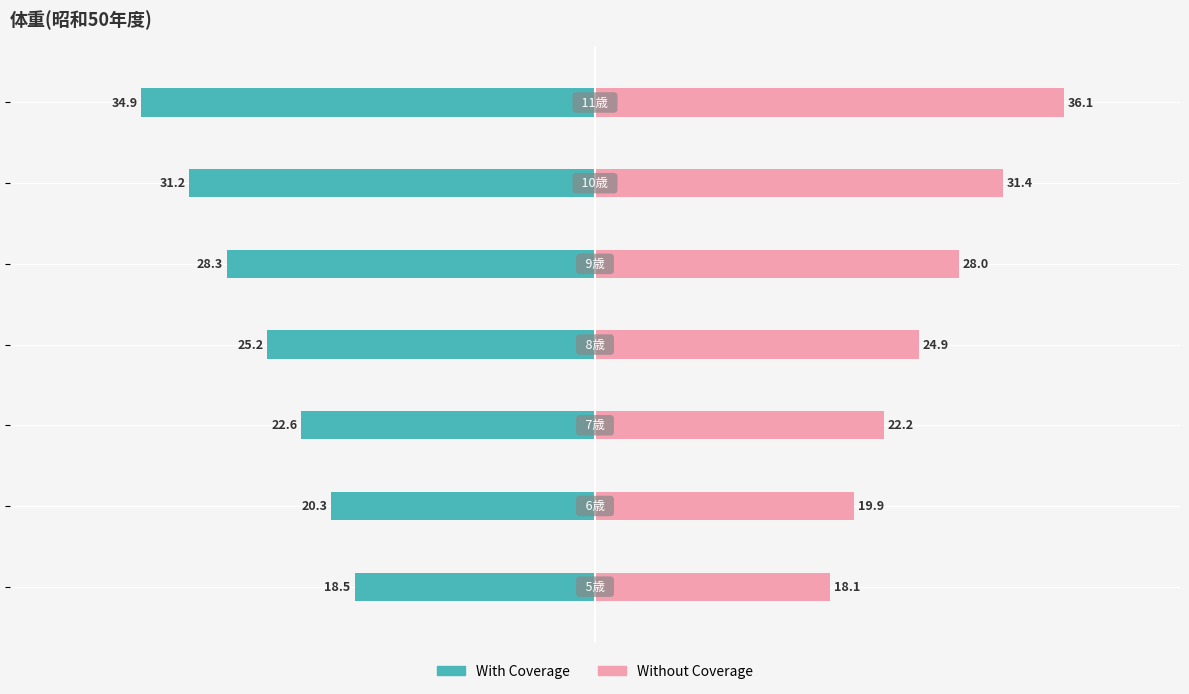

What is the lowest value of the Without Coverage series?

18.1